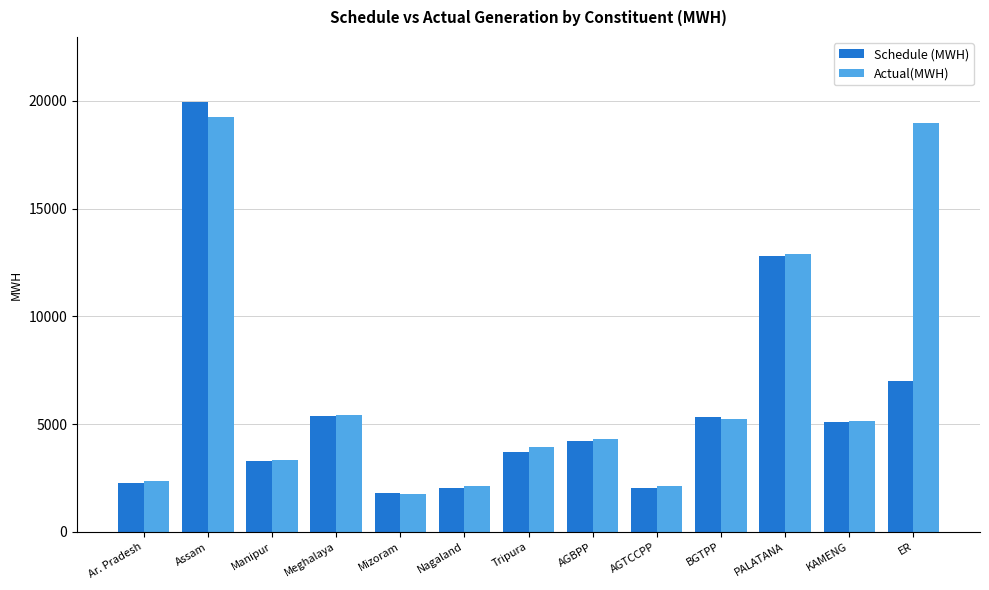

Where is Actual(MWH) nearest to the value 10494?

PALATANA